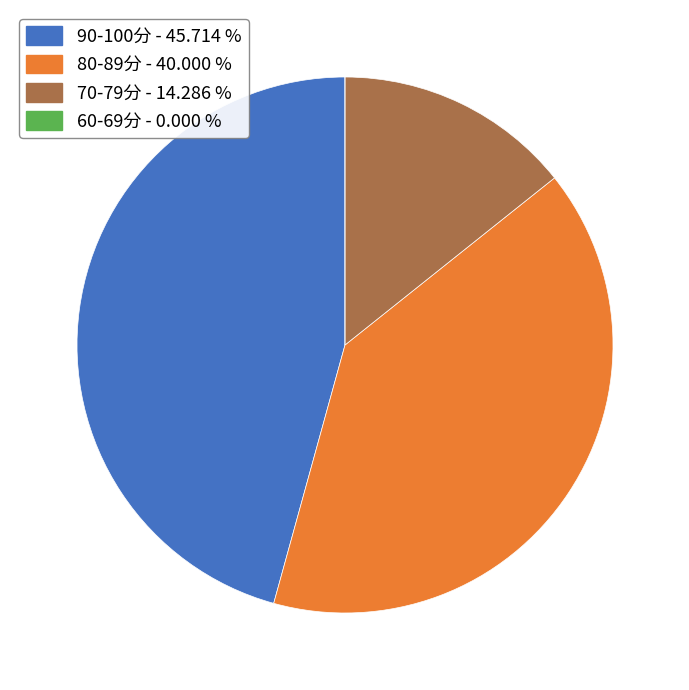

Is there a majority slice in this chart?

No